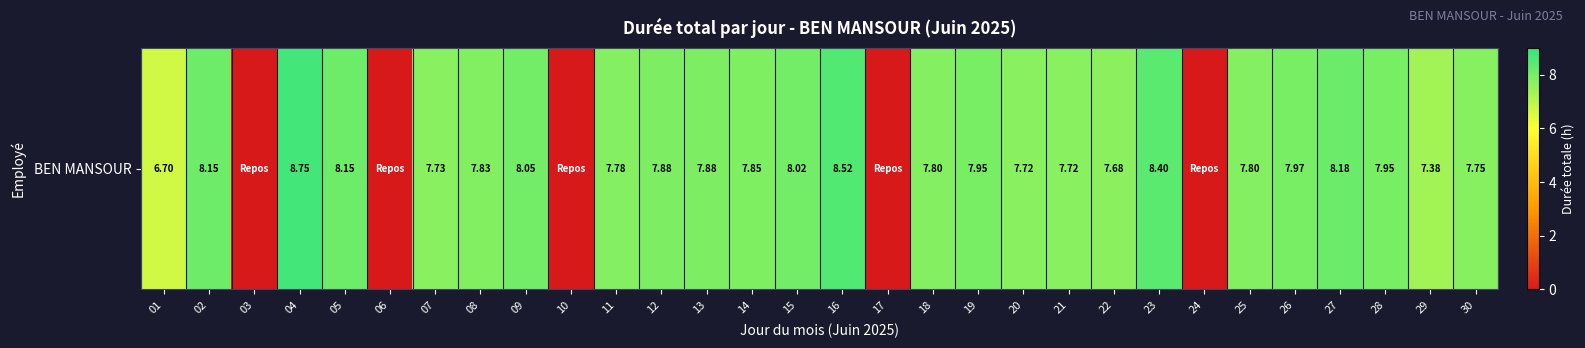

List the labels in order of value, smallest first.

03, 06, 10, 17, 24, 01, 29, 22, 20, 21, 07, 30, 11, 18, 25, 08, 14, 12, 13, 19, 28, 26, 15, 09, 02, 05, 27, 23, 16, 04